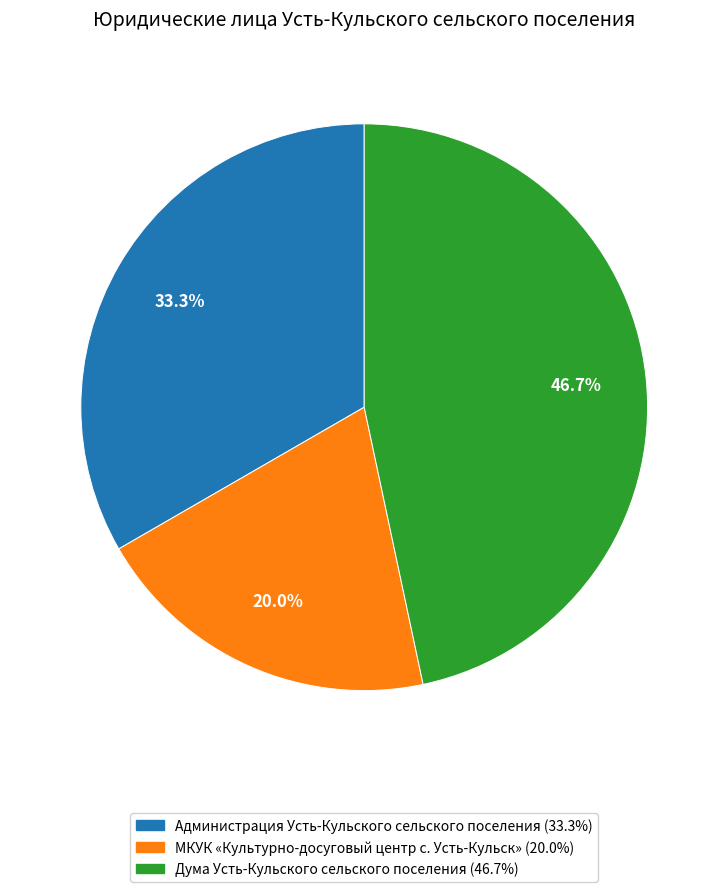

What percentage do МКУК «Культурно-досуговый центр с. Усть-Кульск» and Администрация Усть-Кульского сельского поселения together represent?

53.3%